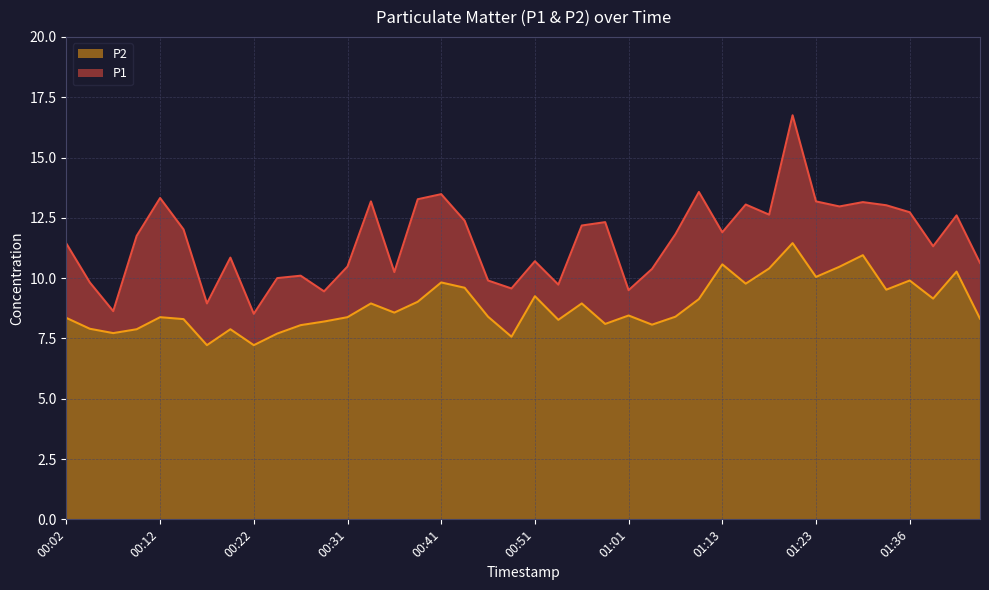

The value of P1 at 00:58 is 12.3. True or false?

True